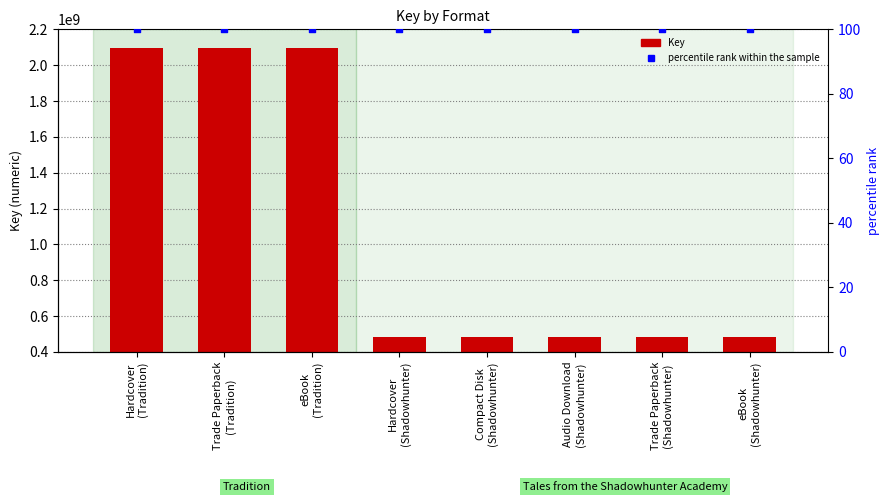

Is the value of Key at Compact Disk
(Shadowhunter) greater than the value of percentile rank within the sample at Hardcover
(Shadowhunter)?

Yes